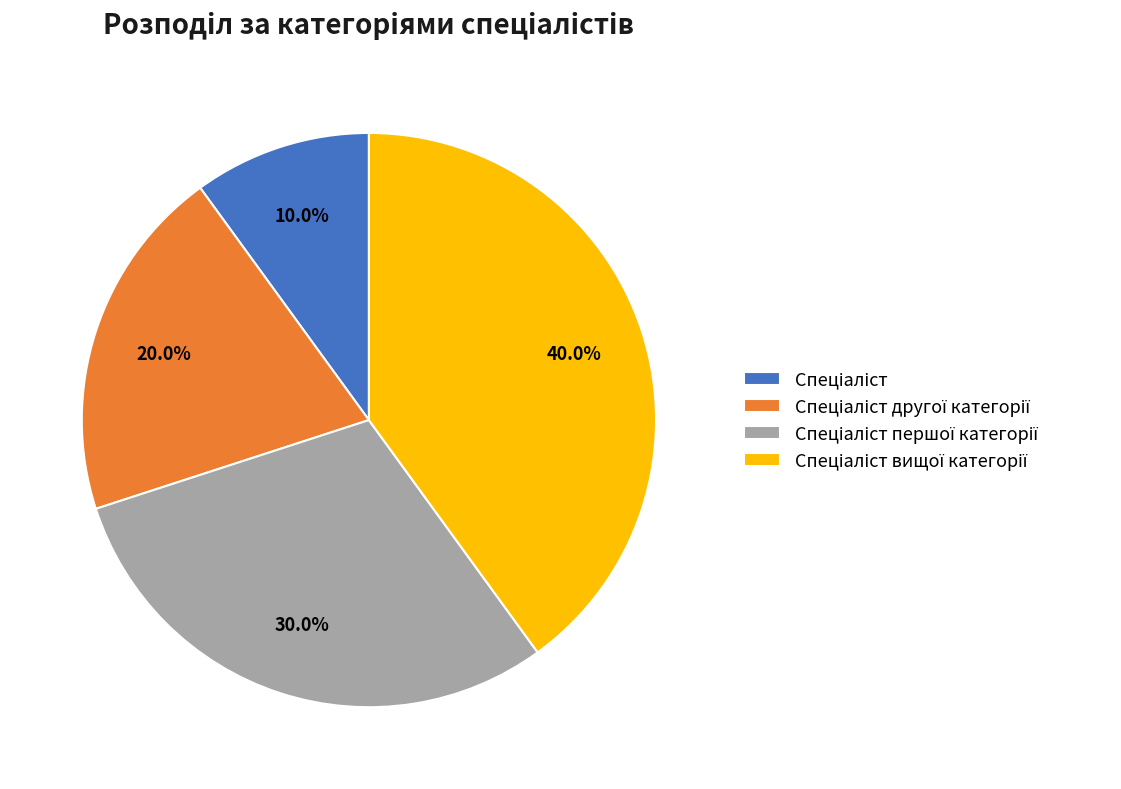

Is there any slice that represents more than half of the pie?

No